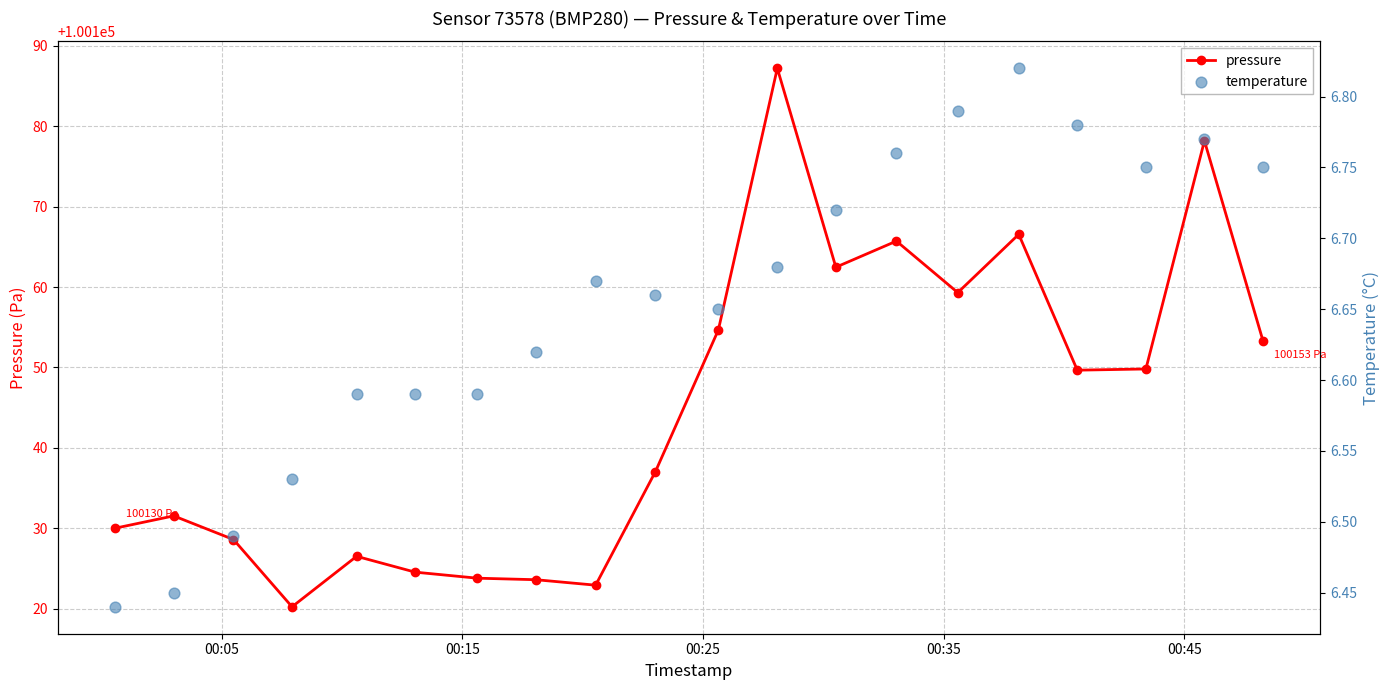

Which series has the largest Y range (max minus min)?

pressure